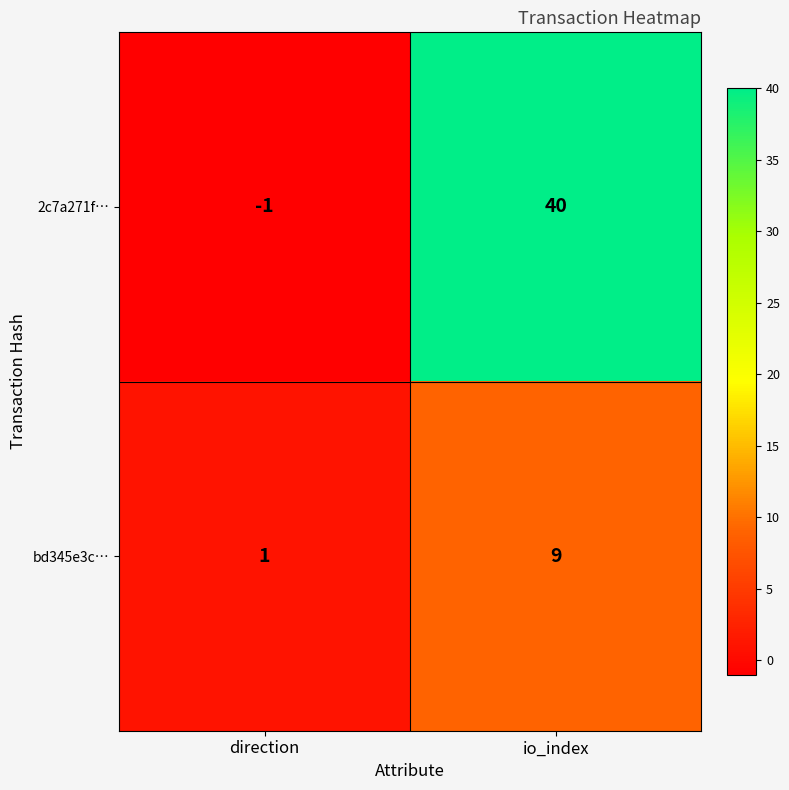

How many distinct data groups are displayed?

2